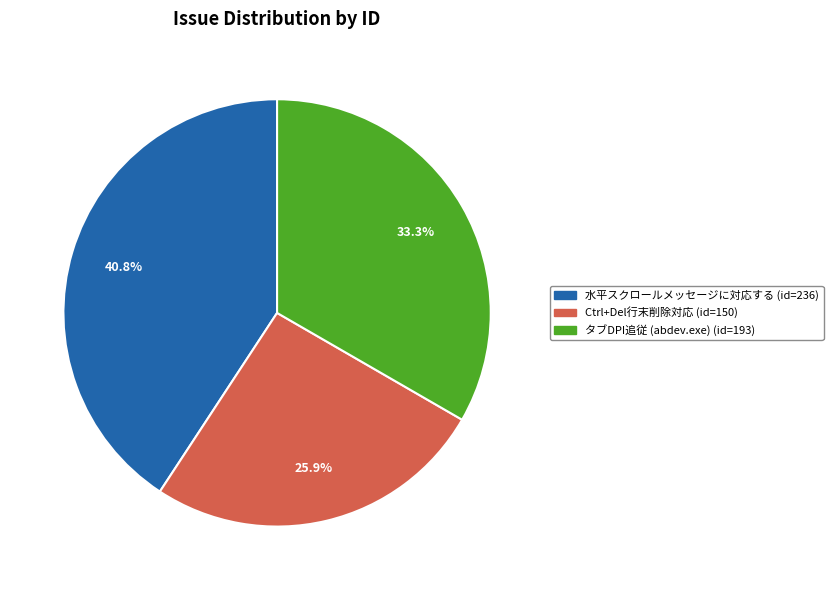

Does any single category account for the majority?

No